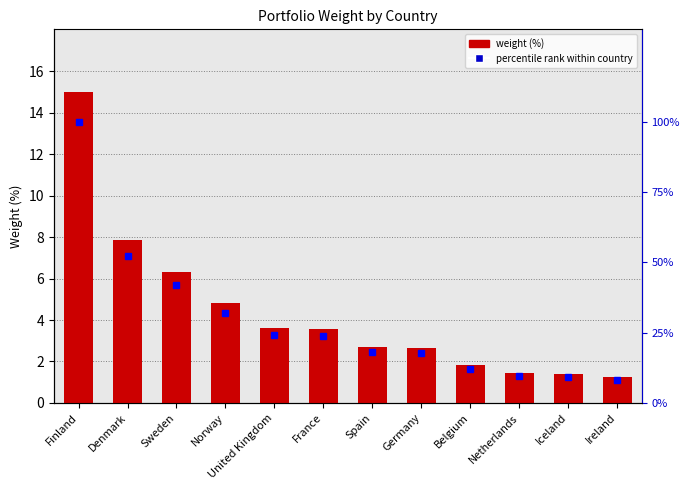

Which series has the largest range (max minus min)?

Percentile rank within country